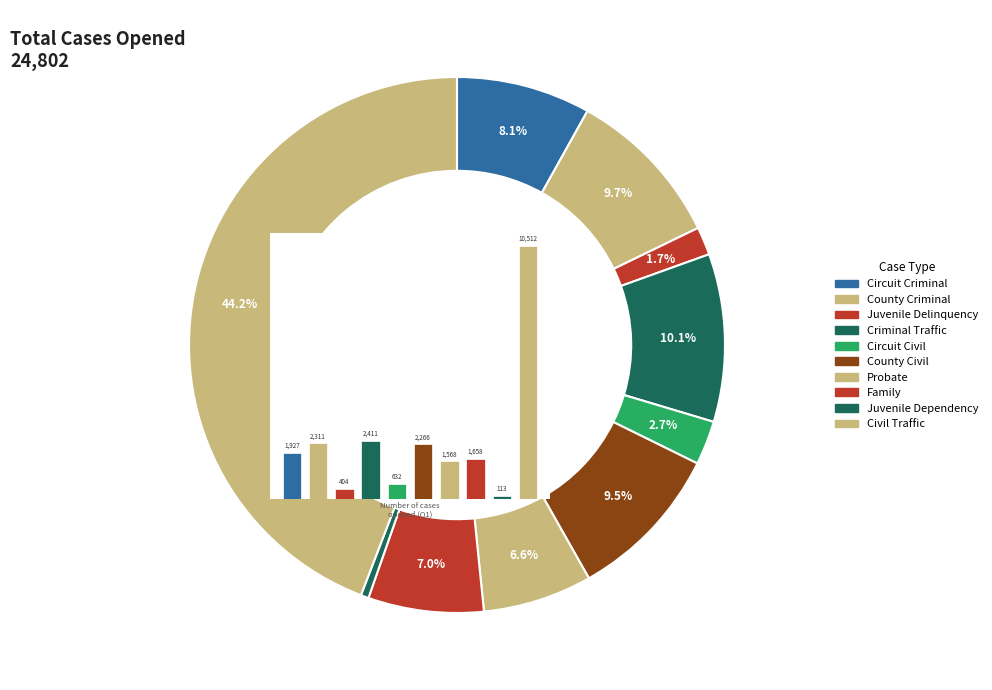

What percentage do County Criminal and Juvenile Dependency together represent?

10.2%